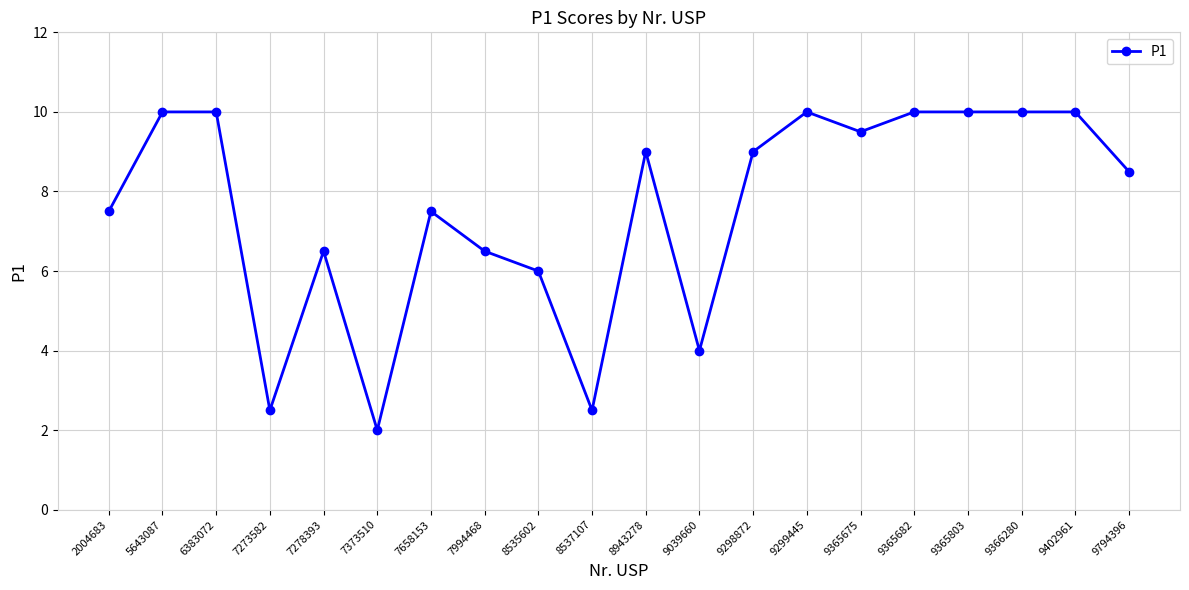

Which category has the lowest value across all series?

7373510